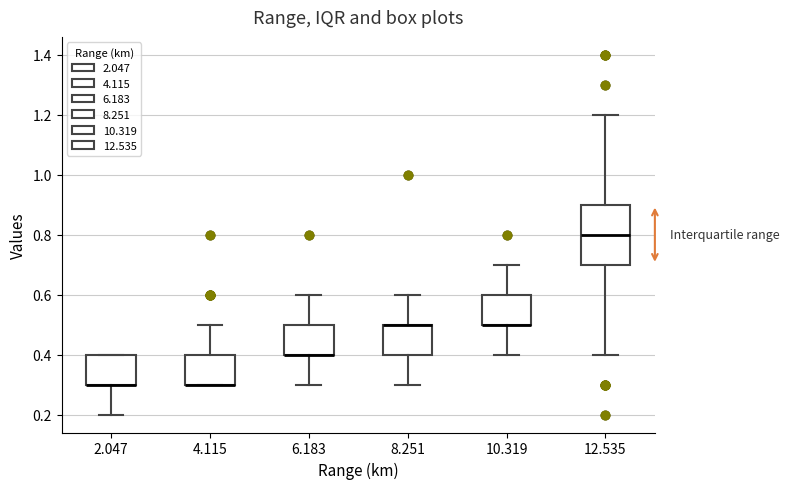

Which box is the tallest, from its lower edge to its upper edge?

12.535